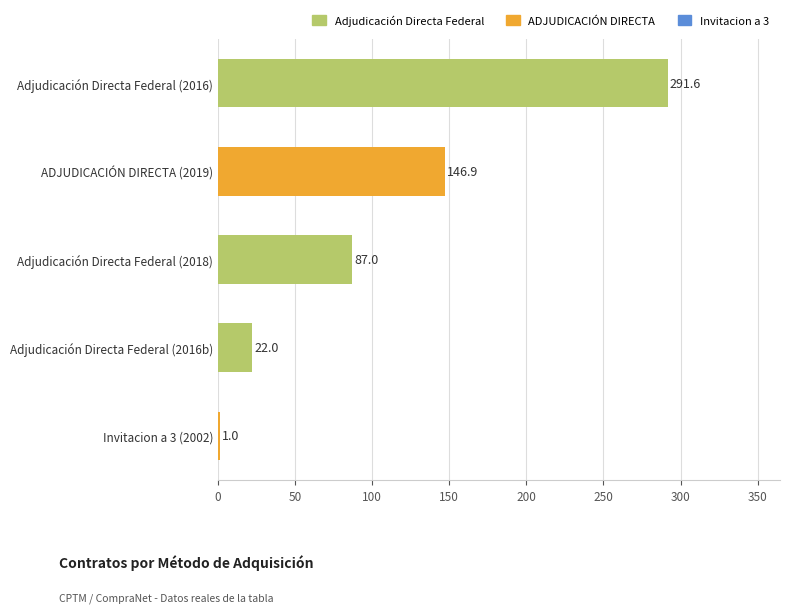

What is the change in value from Adjudicación Directa Federal (2018) to Invitacion a 3 (2002)?

-86.0